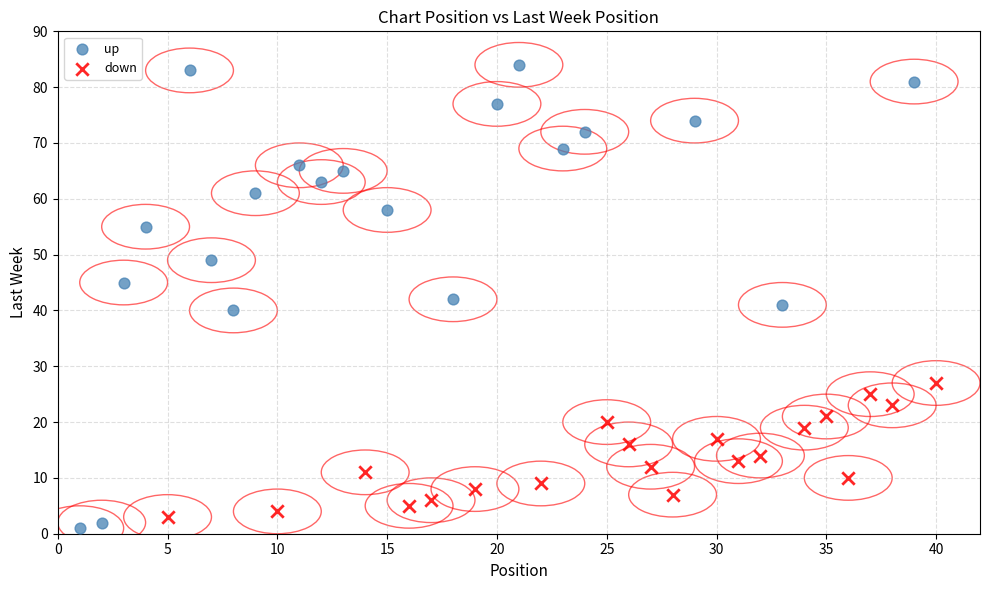

Which series has the widest spread of Y values?

up